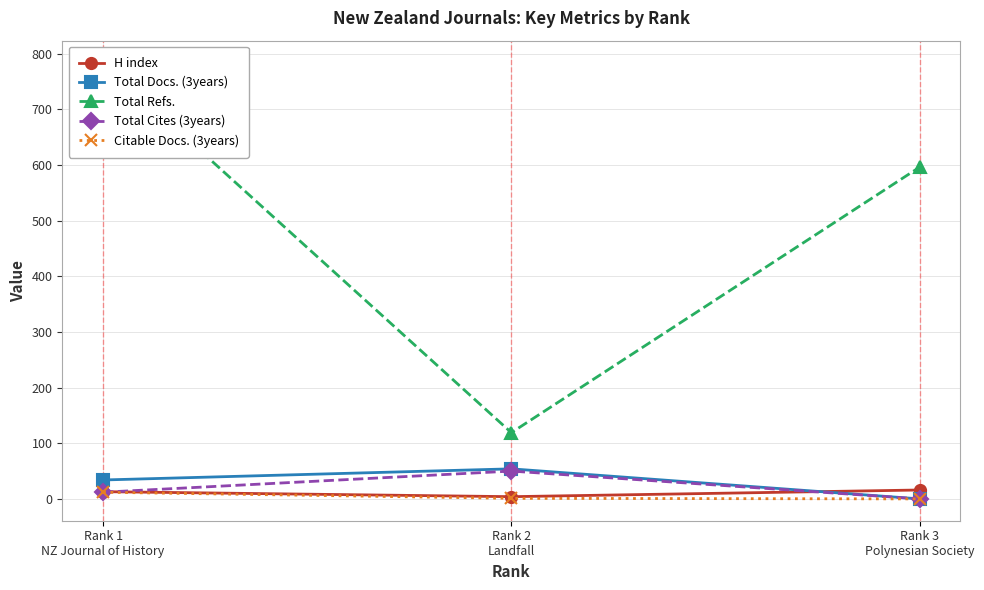

Reading left to right, list all the values displayed in this chart.

H index: 13	4	16
Total Docs. (3years): 34	54	0
Total Refs.: 784	119	596
Total Cites (3years): 12	50	0
Citable Docs. (3years): 12	1	0